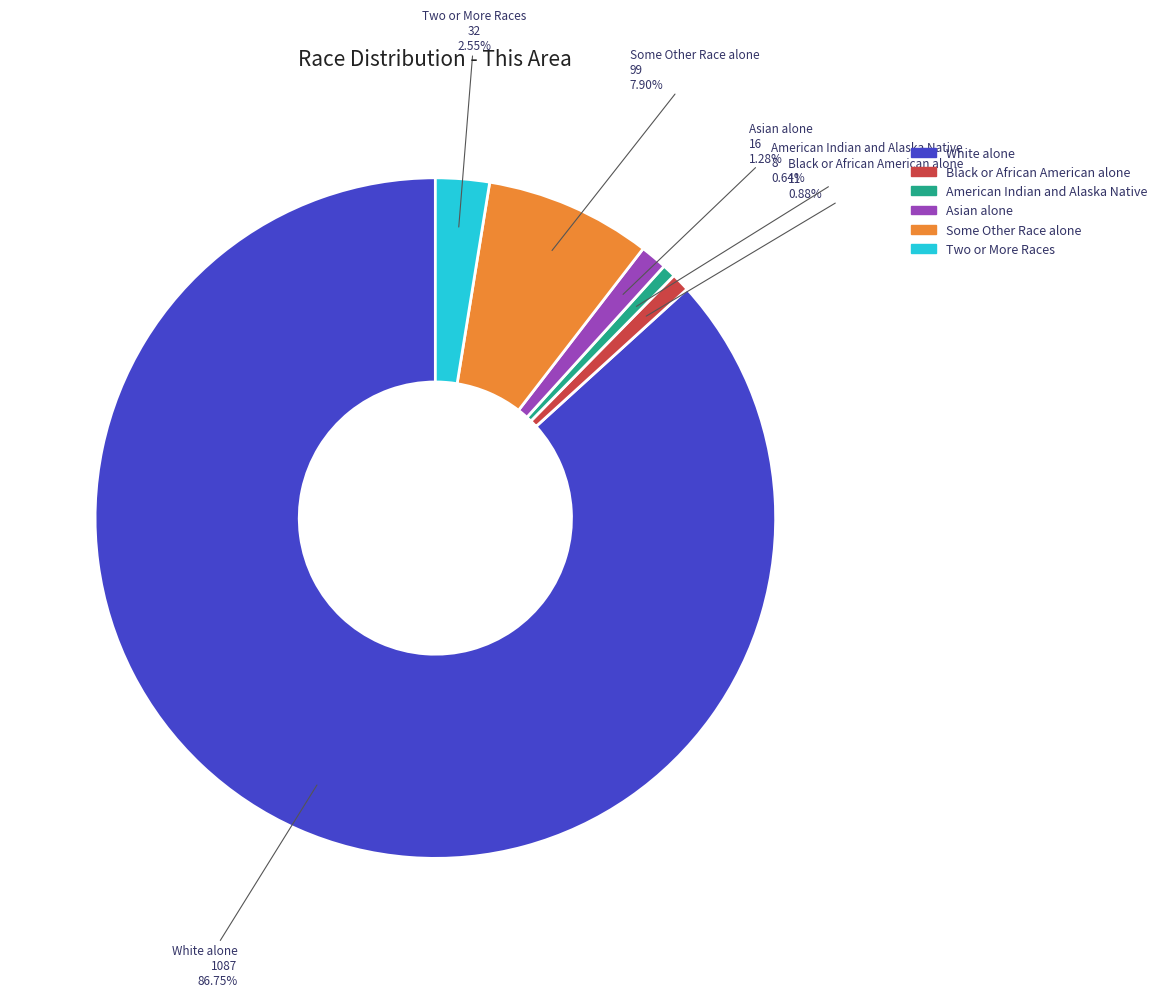

True or false: White alone accounts for 97% of the total.

False